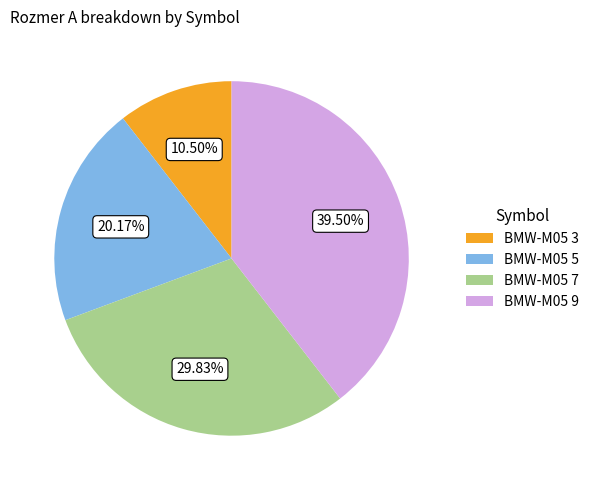

Between BMW-M05 7 and BMW-M05 9, which is larger?

BMW-M05 9